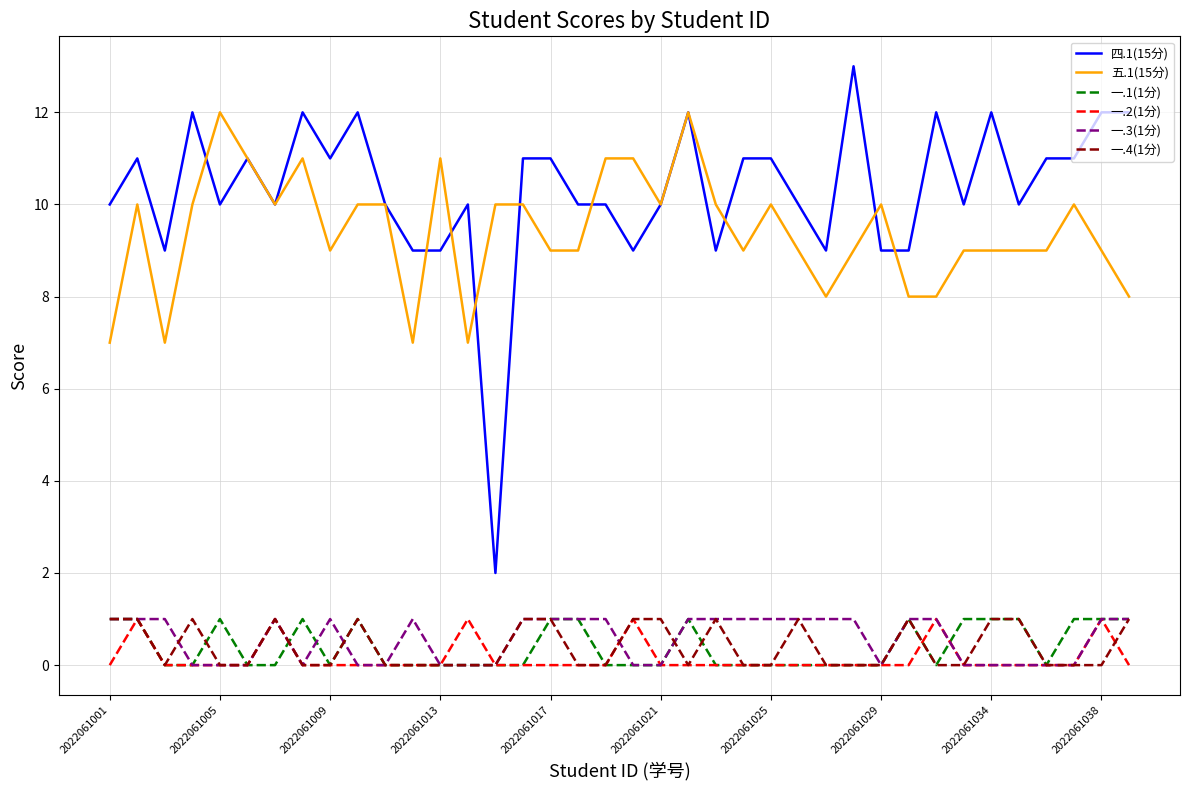

Which series has the widest spread of values?

四.1(15分)